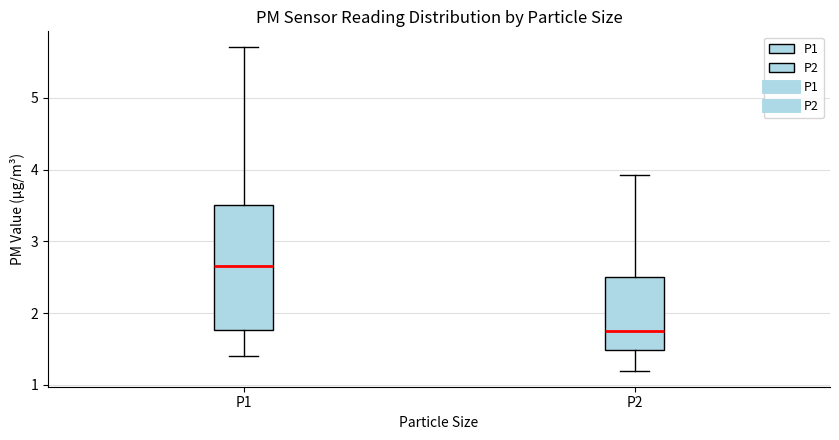

Reading left to right, read every box against the y-axis: the position of its median line, the range the box covers, and the ends of its whiskers. The values are not printed on the chart, so give them approximately, as read against the axis.

P1: median 2.7, box 1.8 to 3.5, whiskers 1.4 to 5.7
P2: median 1.8, box 1.5 to 2.5, whiskers 1.2 to 3.9